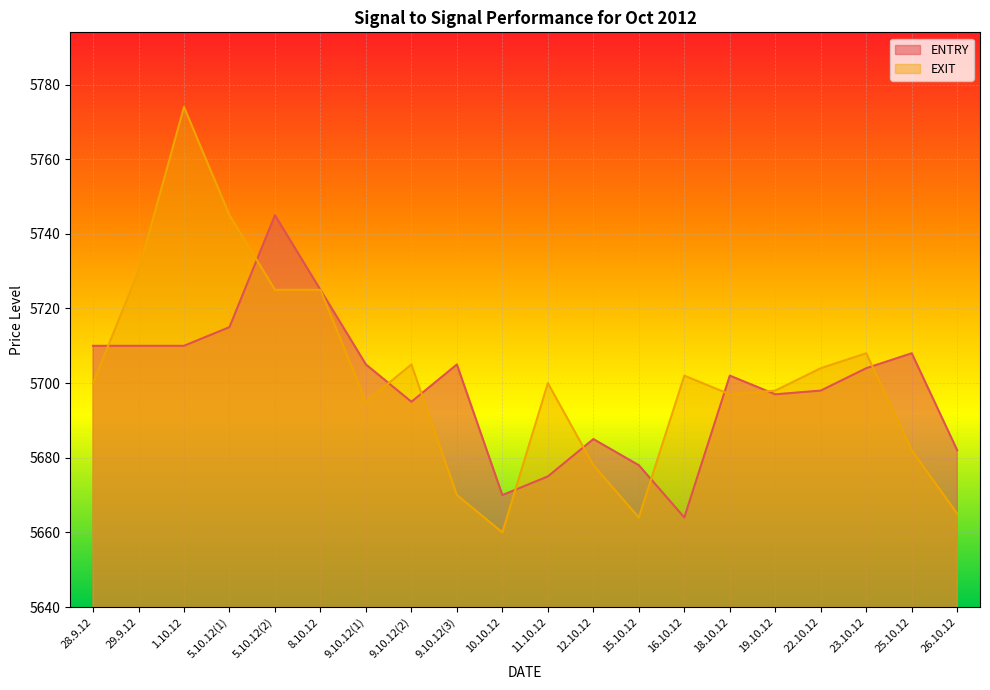

Where is the first local minimum for EXIT?

9.10.12(1)